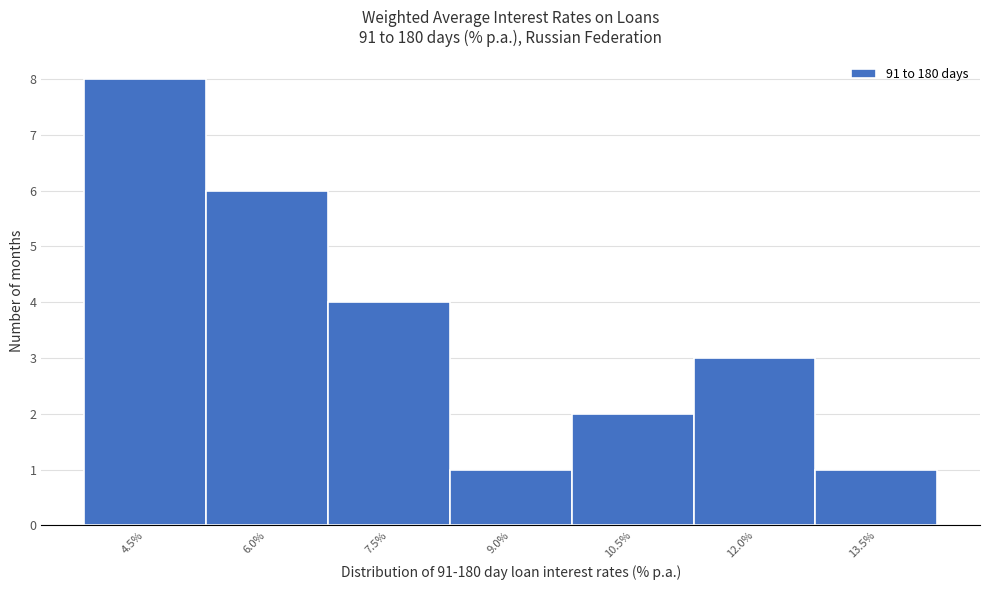

Reading left to right, list all the values displayed in this chart.

8	6	4	1	2	3	1